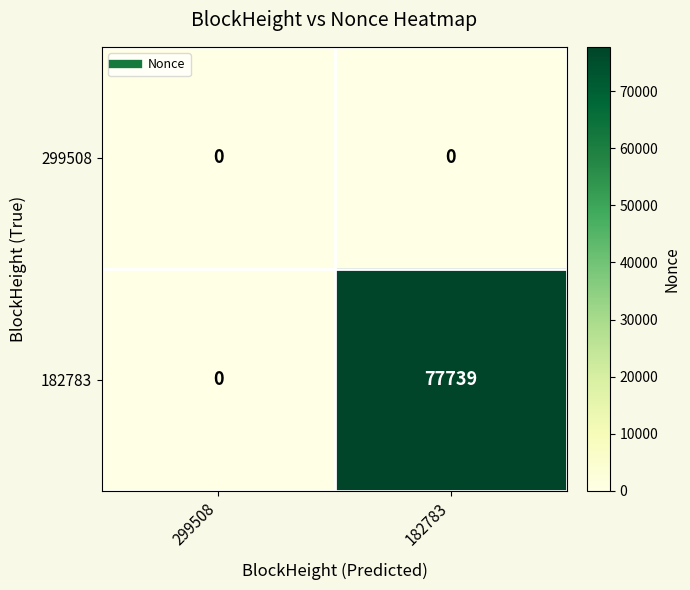

List the series in order of their peak value, lowest first.

299508, 182783